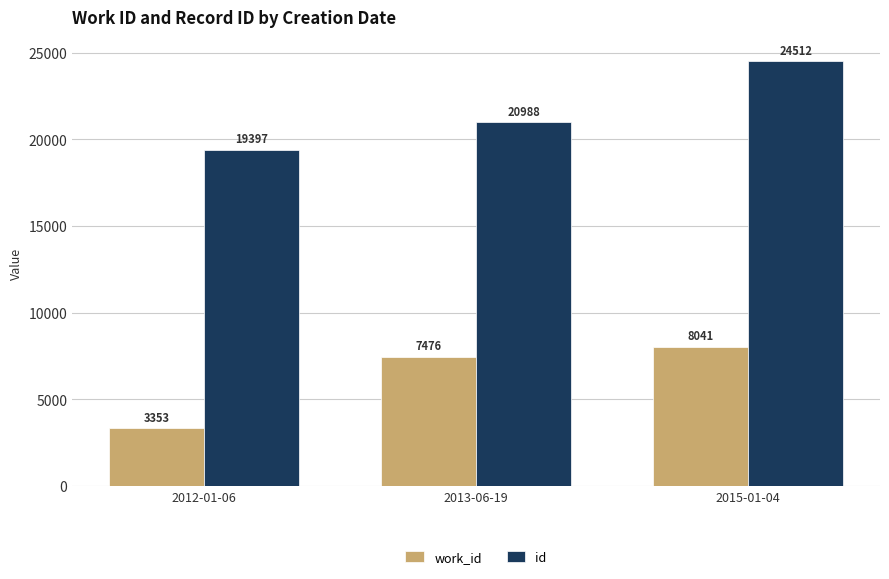

What is the average value of the id series?

21632